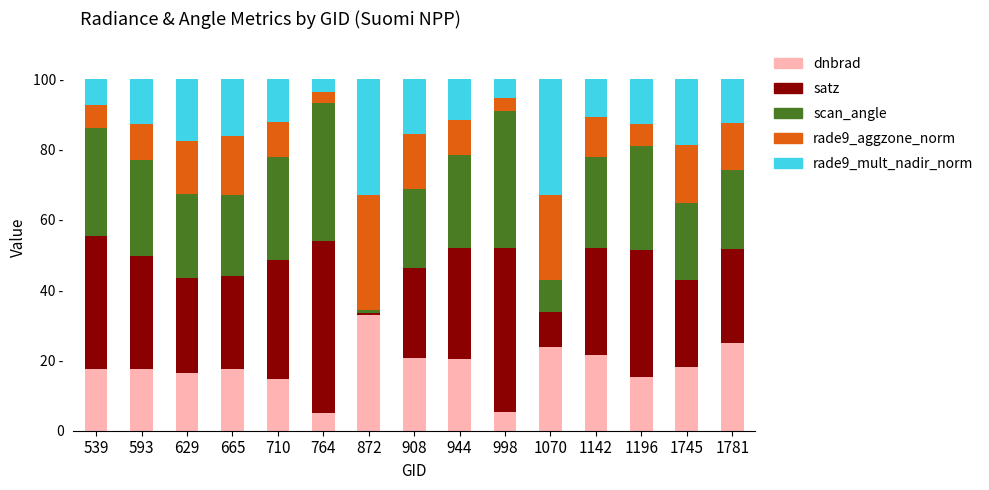

Are the bars grouped side by side (vs. stacked)?

No